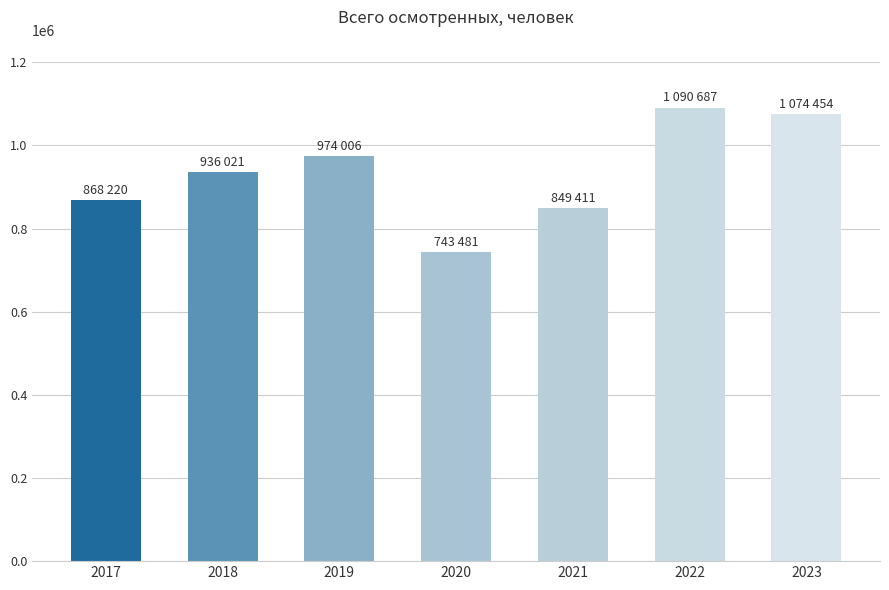

Where is the data nearest to the value 917084?

2018